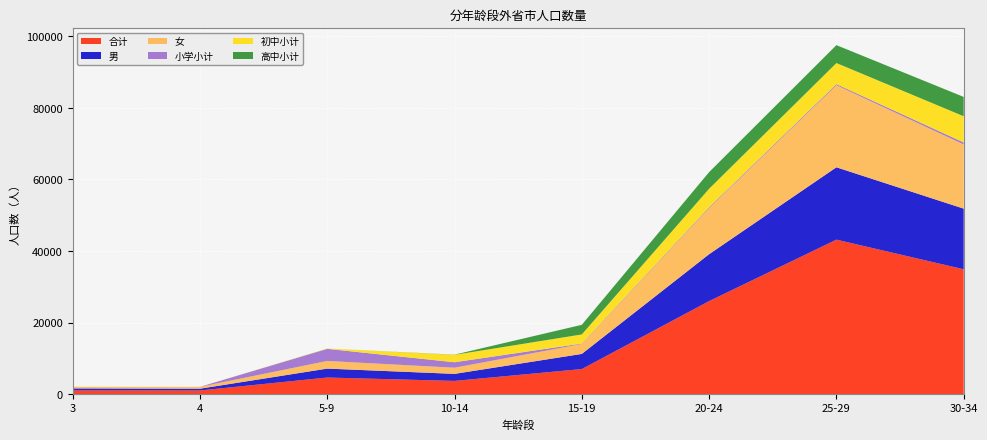

Reading right to left, list all the values displayed in this chart.

合计: 30-34=34897	25-29=43178	20-24=26004	15-19=7000	10-14=3686	5-9=4631	4=1009	3=1026
男: 30-34=16948	25-29=20232	20-24=13104	15-19=4229	10-14=1963	5-9=2492	4=497	3=559
女: 30-34=17949	25-29=22946	20-24=12900	15-19=2771	10-14=1723	5-9=2139	4=512	3=467
小学小计: 30-34=562	25-29=312	20-24=238	15-19=131	10-14=1530	5-9=3388	4=0	3=0
初中小计: 30-34=7321	25-29=5889	20-24=5160	15-19=2547	10-14=2070	5-9=95	4=0	3=0
高中小计: 30-34=5405	25-29=5002	20-24=4647	15-19=2686	10-14=47	5-9=0	4=0	3=0